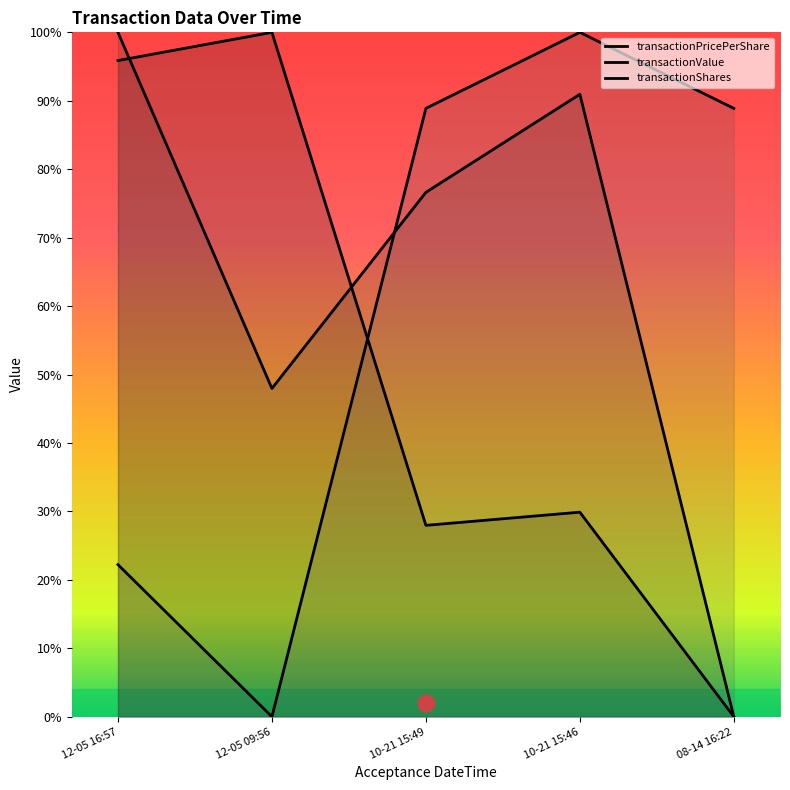

Reading right to left, transcribe all the data shown in this chart.

transactionPricePerShare: 0.0	0.3	0.3	1.0	1.0
transactionValue: 0.0	0.9	0.8	0.5	1.0
transactionShares: 0.9	1.0	0.9	0.0	0.2